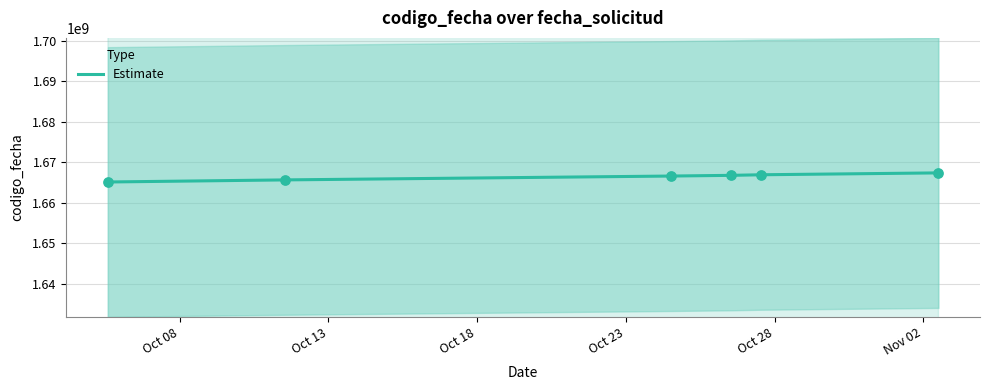

Approximately how many times larger is the value at Nov 02 compared to Oct 18?

1.0